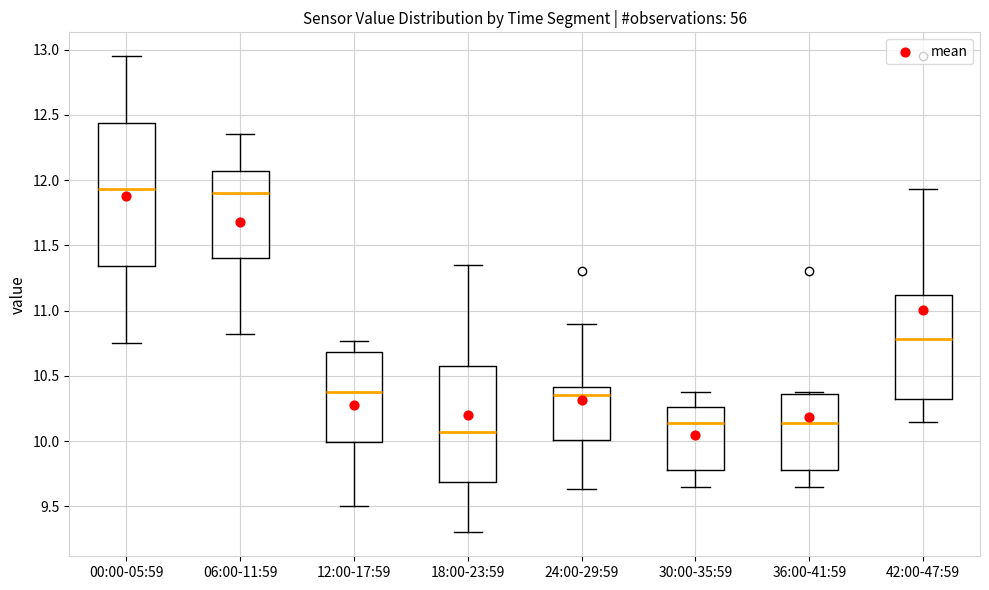

Where does the median line of the box for 06:00-11:59 sit on the y-axis? The values are not printed on the chart, so give them approximately, as read against the axis.

11.90